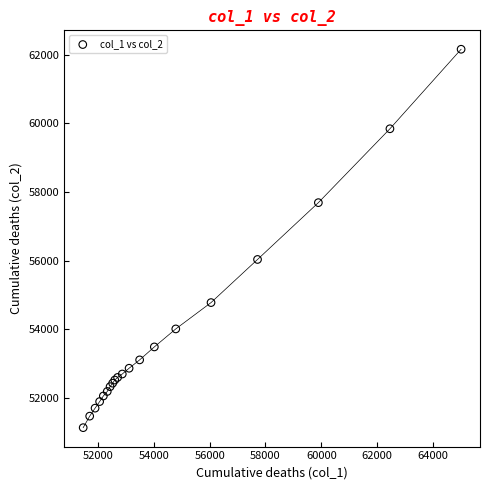

What Y value in the scatter plot is closest to 56643?

56031